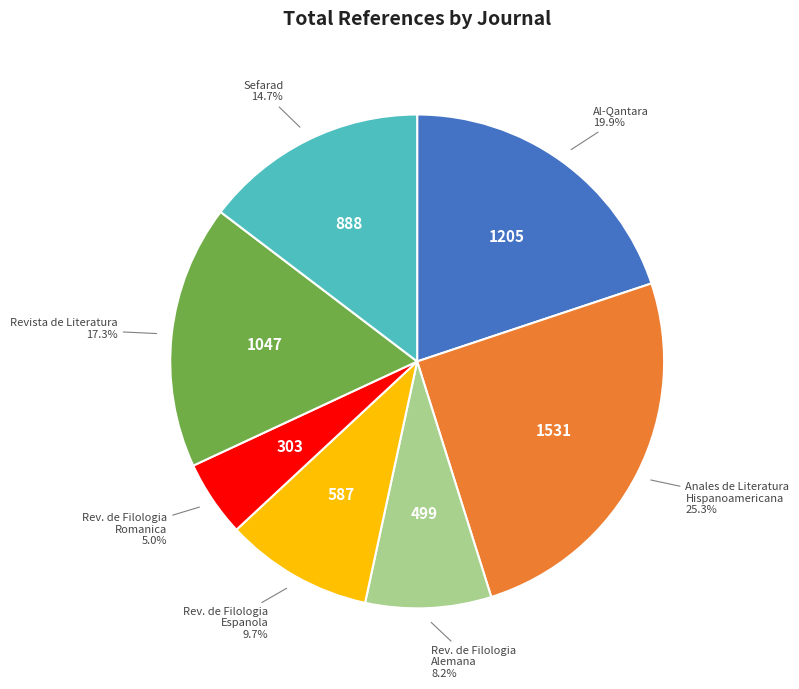

Is there a majority slice in this chart?

No